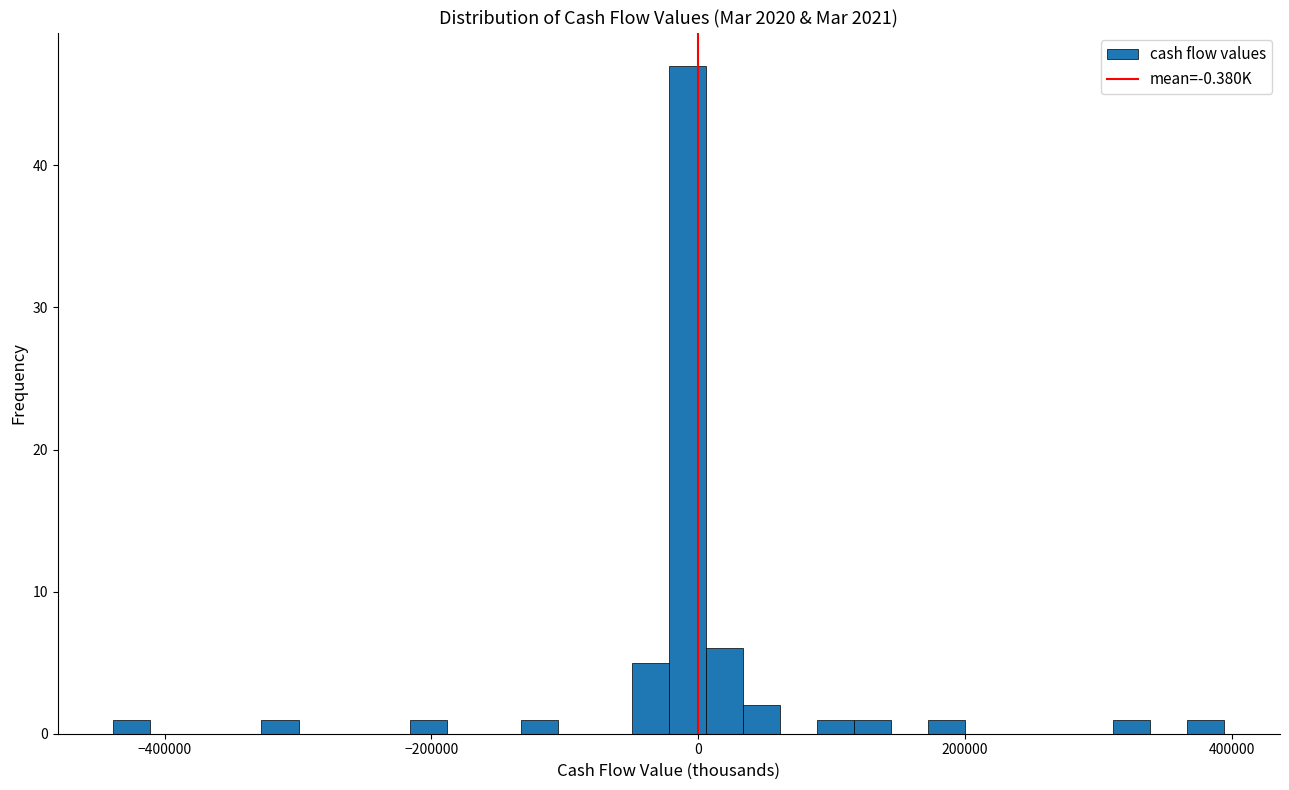

Around what value on the x-axis is the tallest bar? Give the approximate position of its centre, as read against the axis.

0